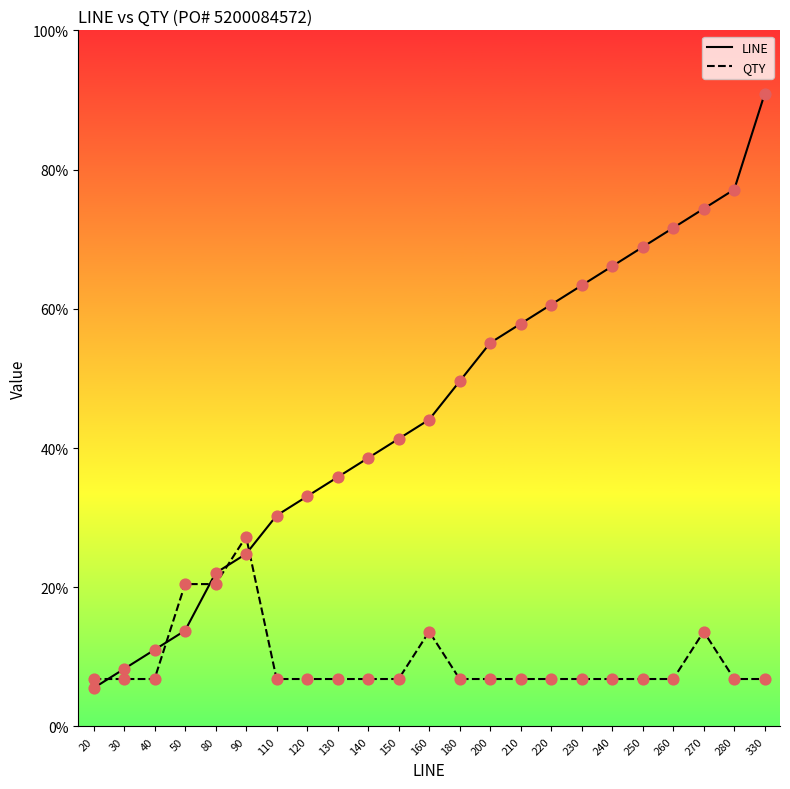

Which series has the widest spread of Y values?

LINE